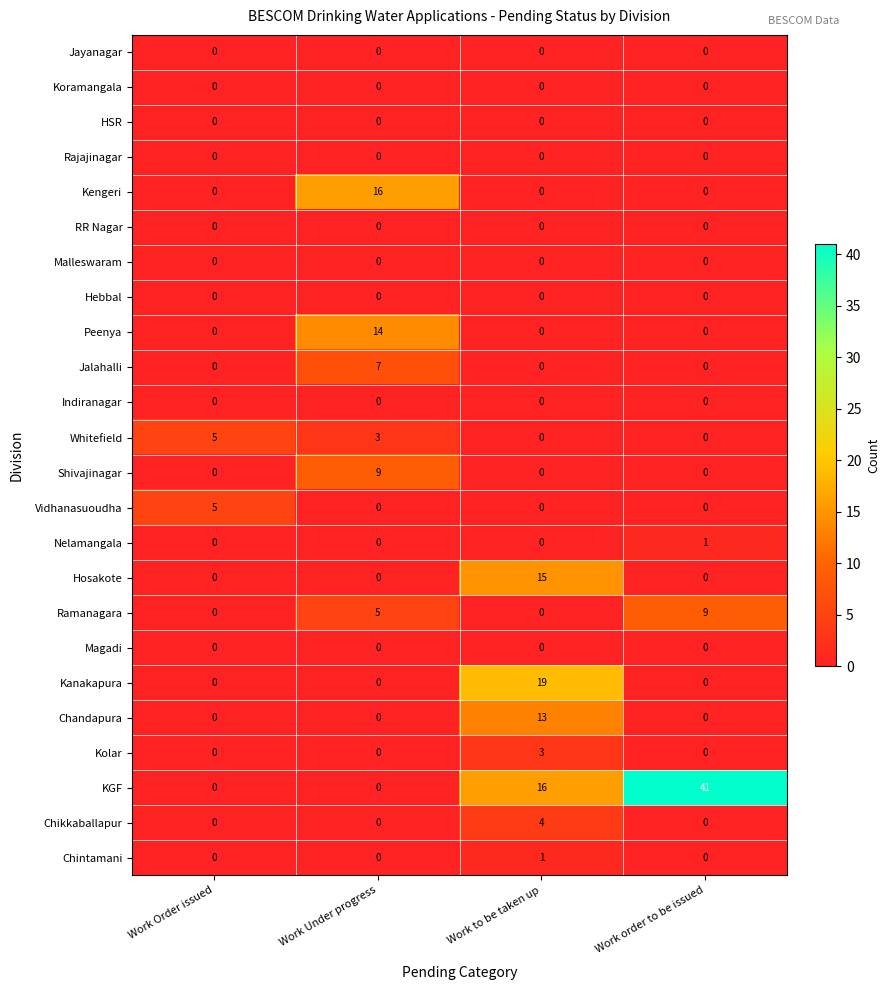

Between Work Order issued and Work to be taken up, which series saw the biggest shift?

Kanakapura